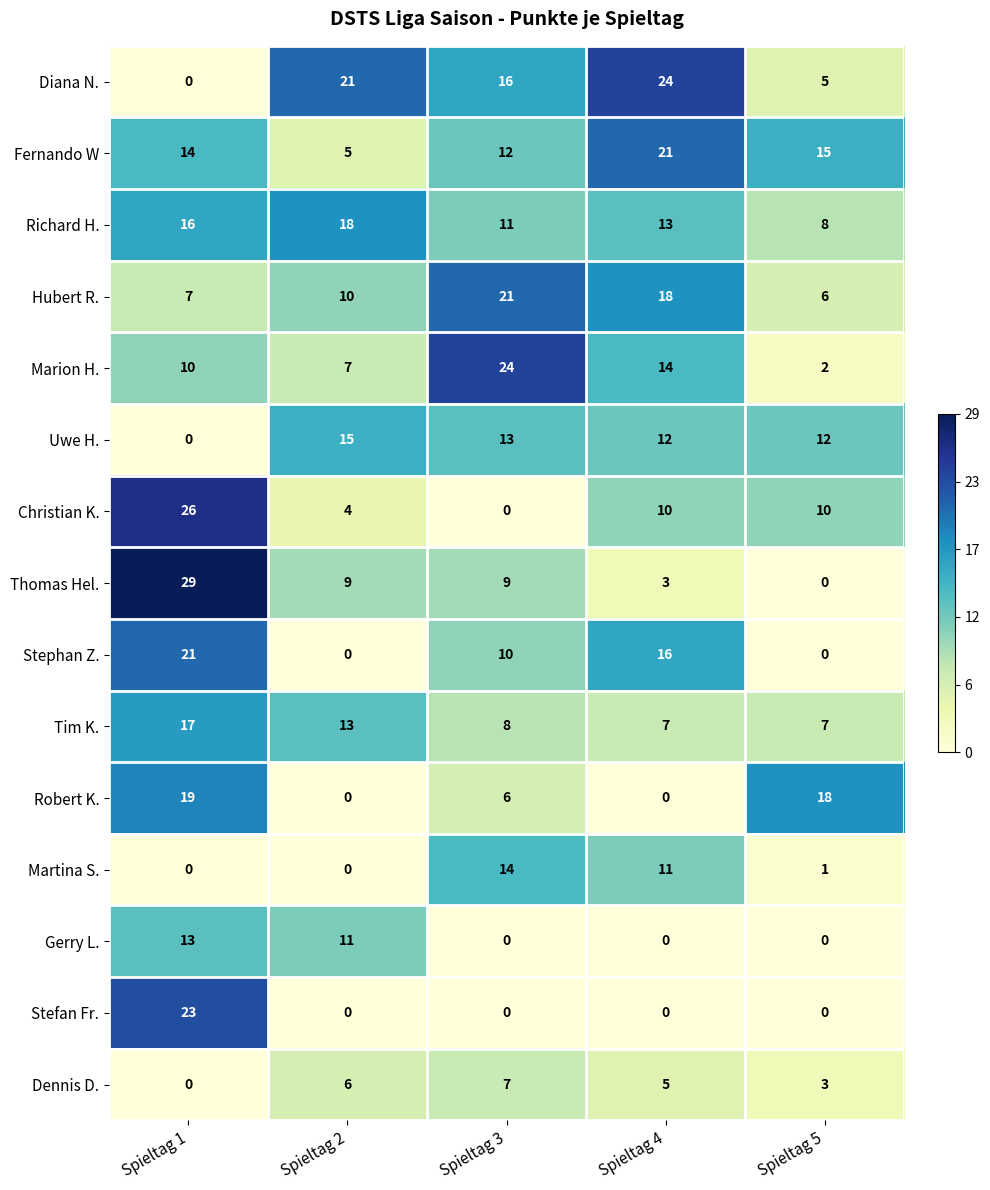

How many data points in Uwe H. are less than 12?

1